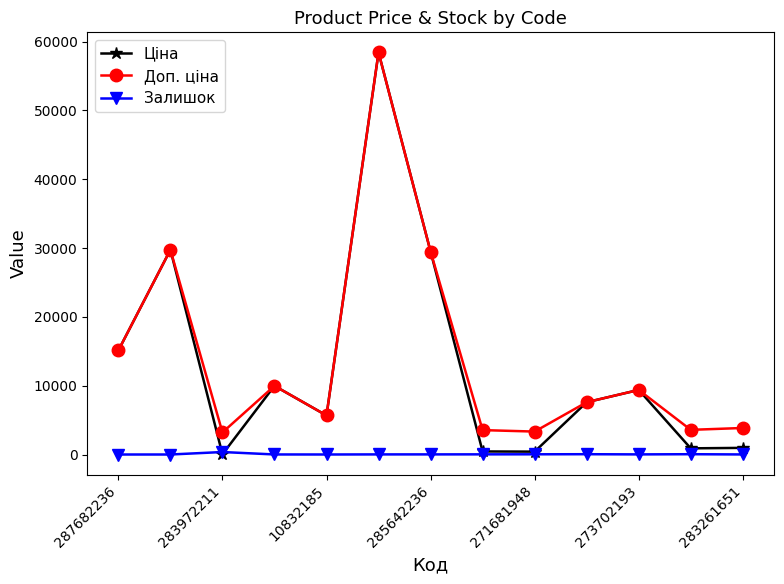

At how many categories does at least one series exceed 11723?

4